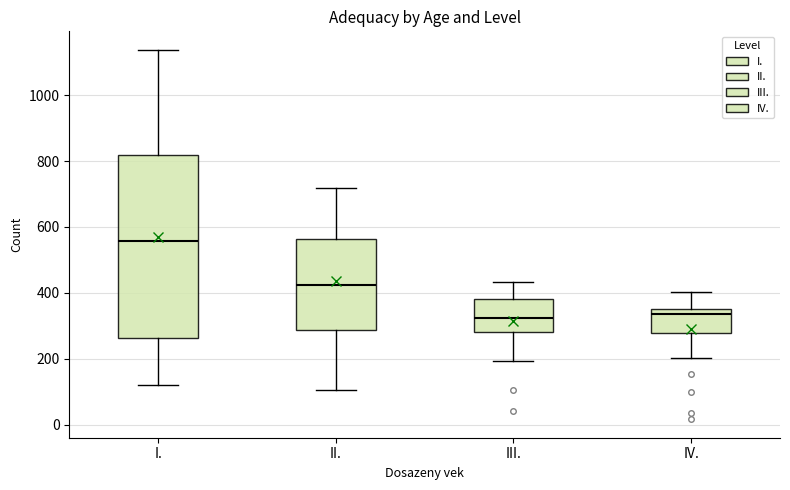

Reading left to right, transcribe this box plot: for each box, give where its median line is, the range the box spans, and where its two whiskers end, as read against the y-axis. The values are not printed on the chart, so give them approximately, as read against the axis.

I.: median 560, box 260 to 820, whiskers 120 to 1140
II.: median 420, box 280 to 560, whiskers 100 to 720
III.: median 320, box 280 to 380, whiskers 200 to 440
IV.: median 340 (just below the box's upper edge), box 280 to 340, whiskers 200 to 400